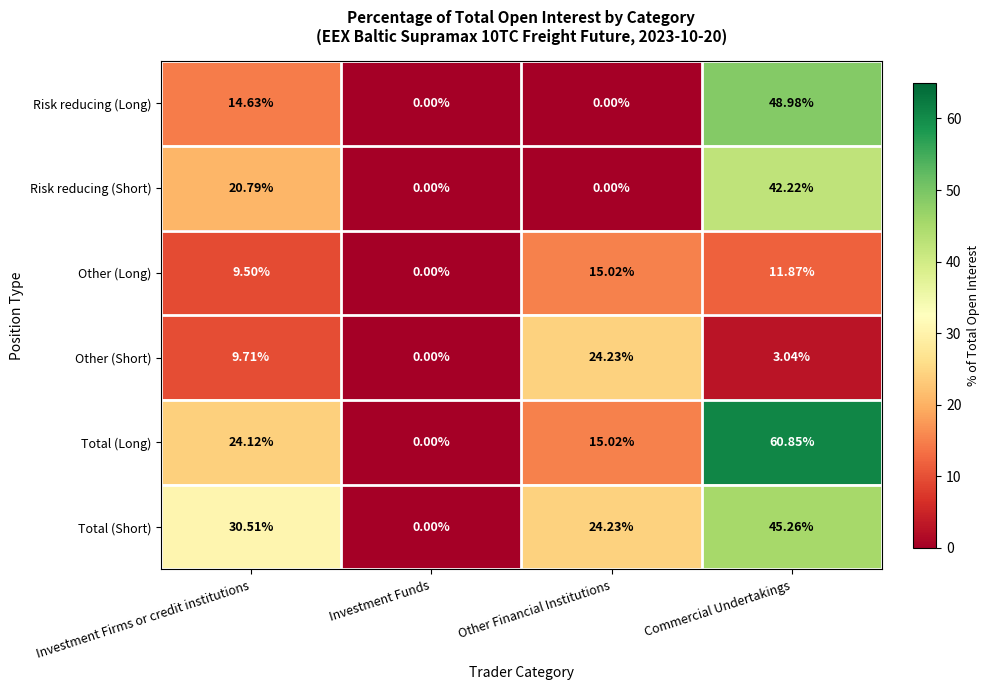

Which series has the largest range (max minus min)?

Total (Long)